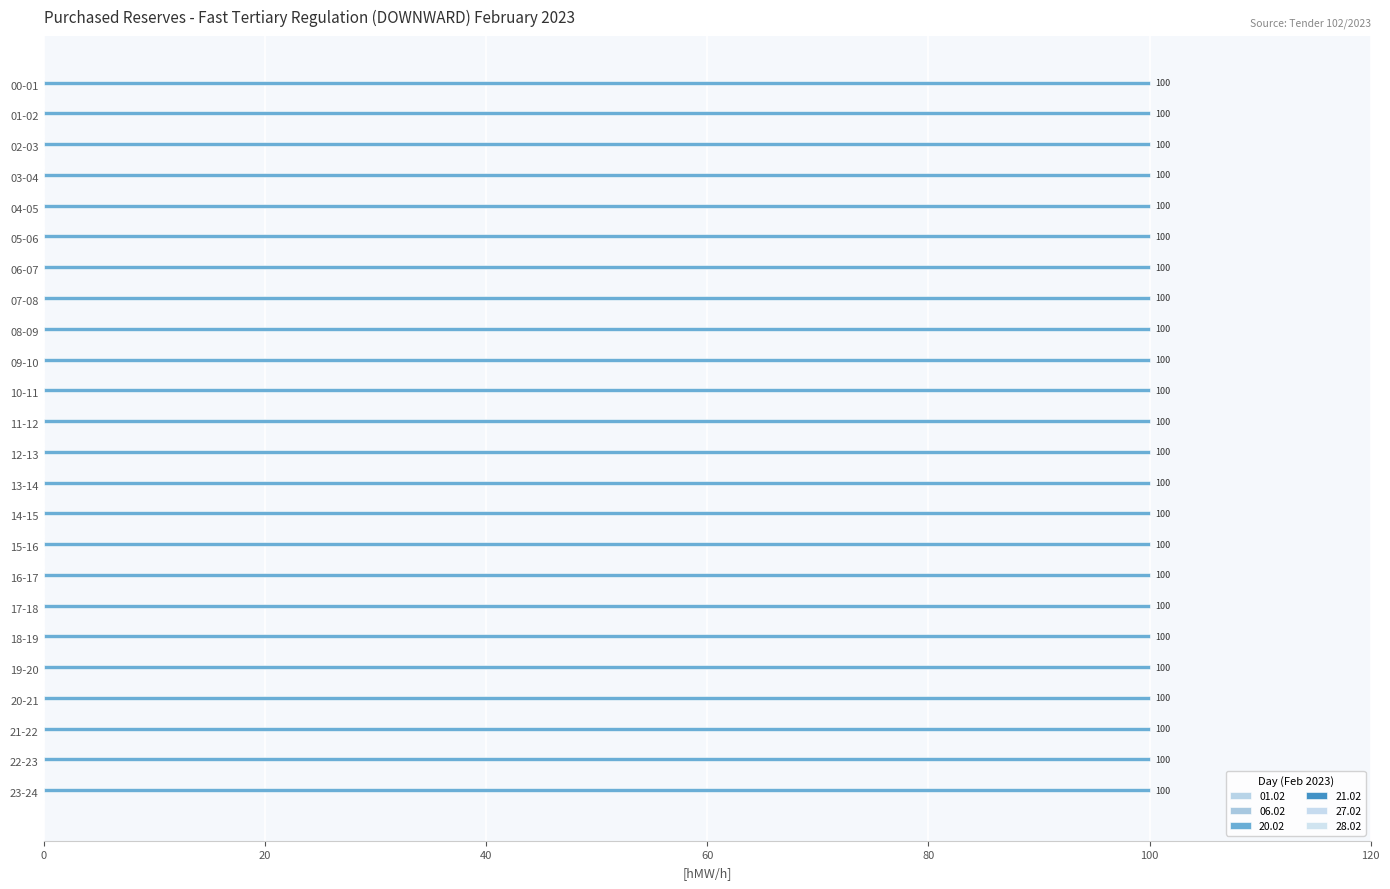

The value of 21.02 at 10-11 is 0. True or false?

True